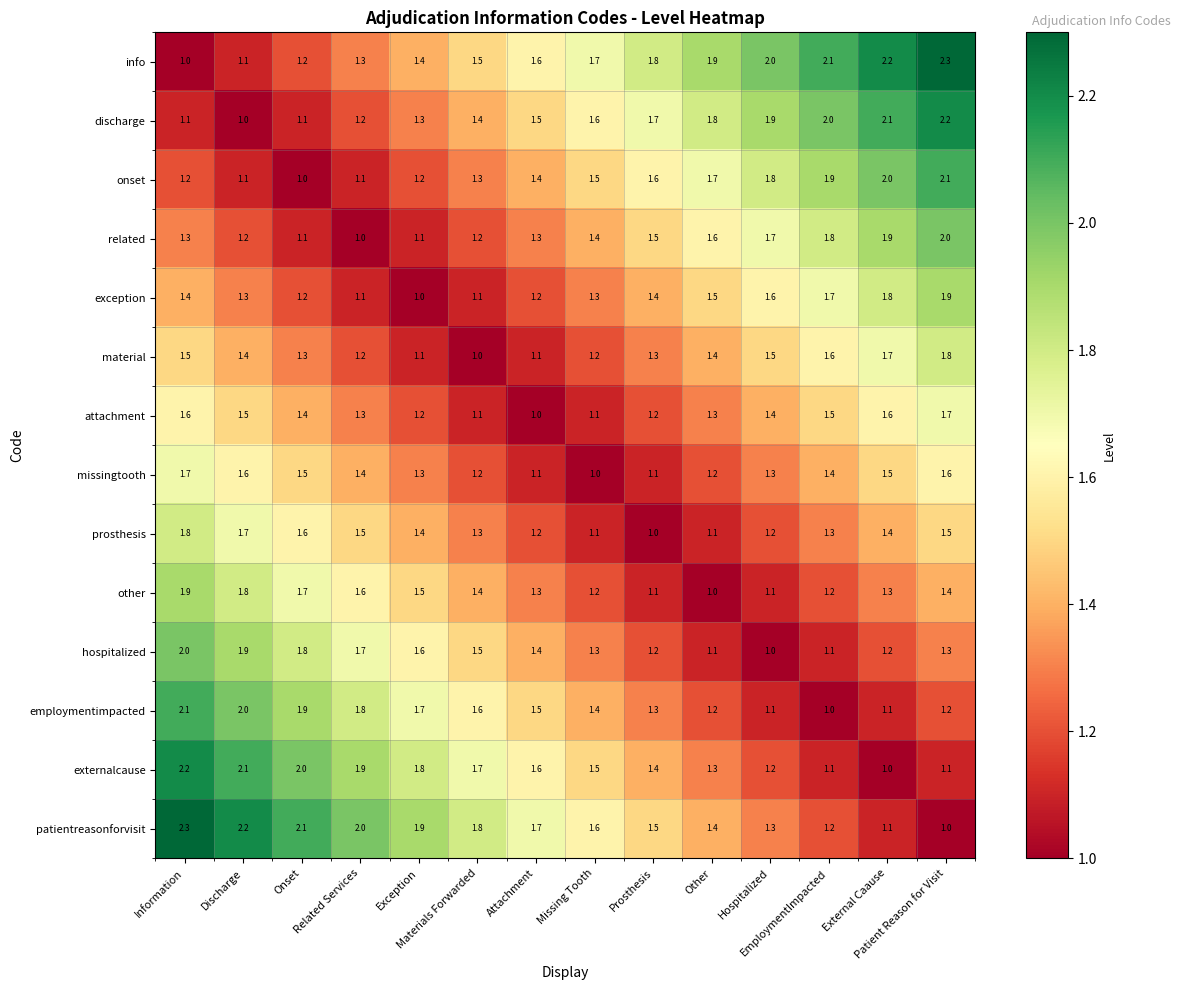

At how many categories does at least one series exceed 1?

14